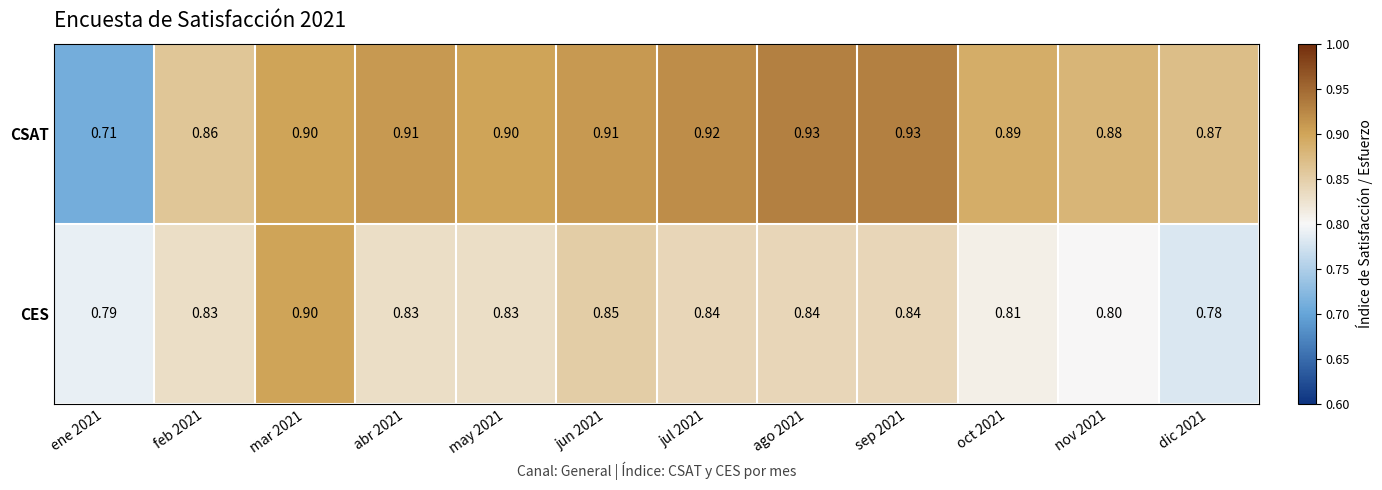

What is the total value across all series at may 2021?

1.7